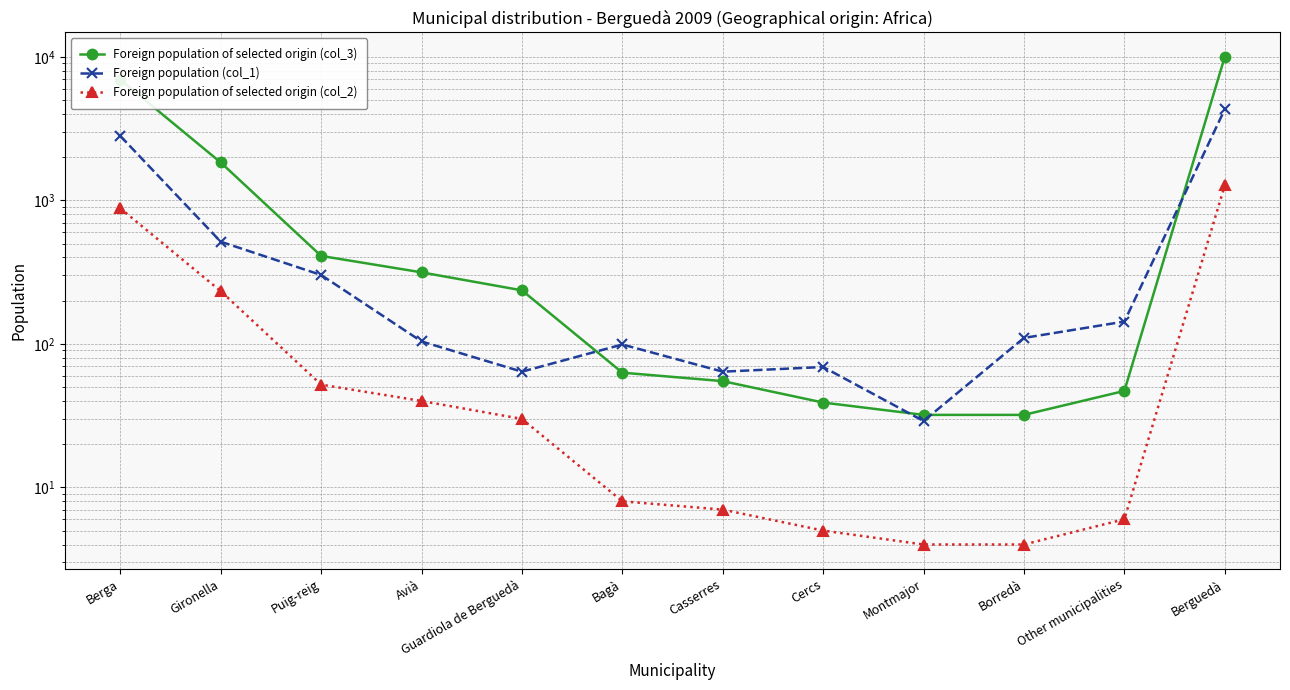

True or false: Foreign population of selected origin (col_2) and Foreign population of selected origin (col_3) cross at least once.

False